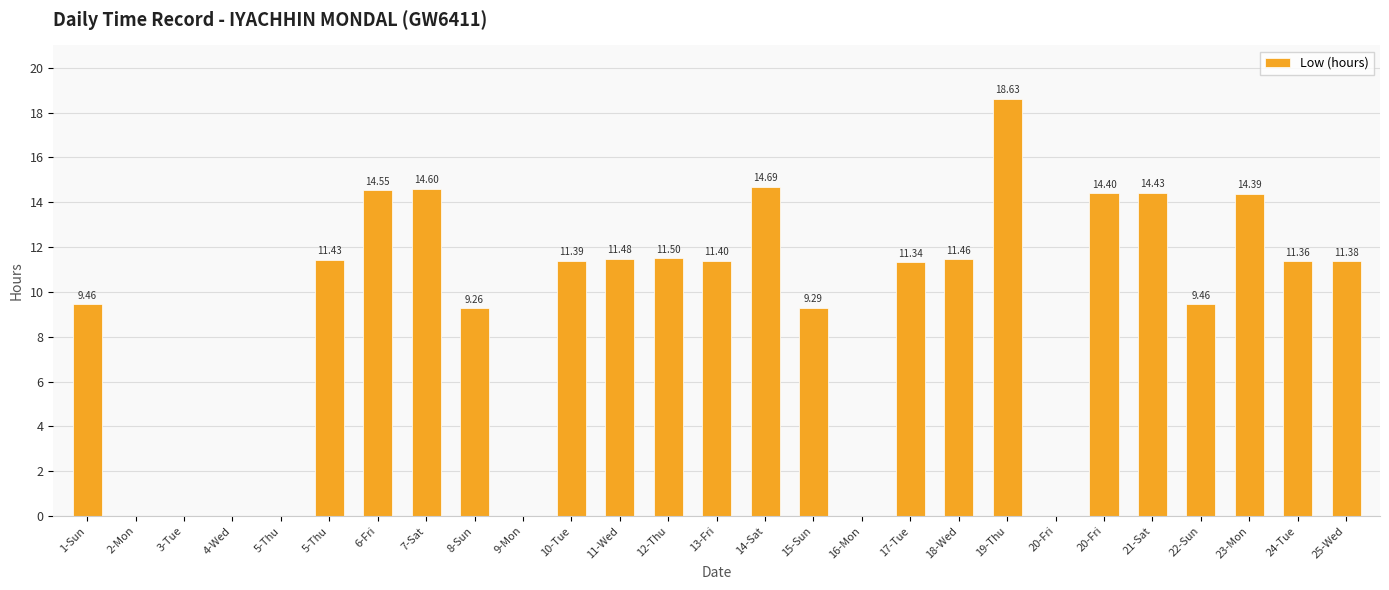

How many positive values are there?

20